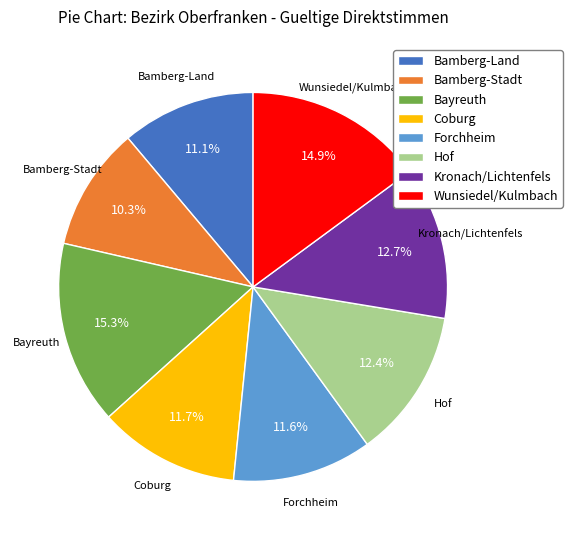

The Bamberg-Stadt slice represents 5% of the pie. True or false?

False